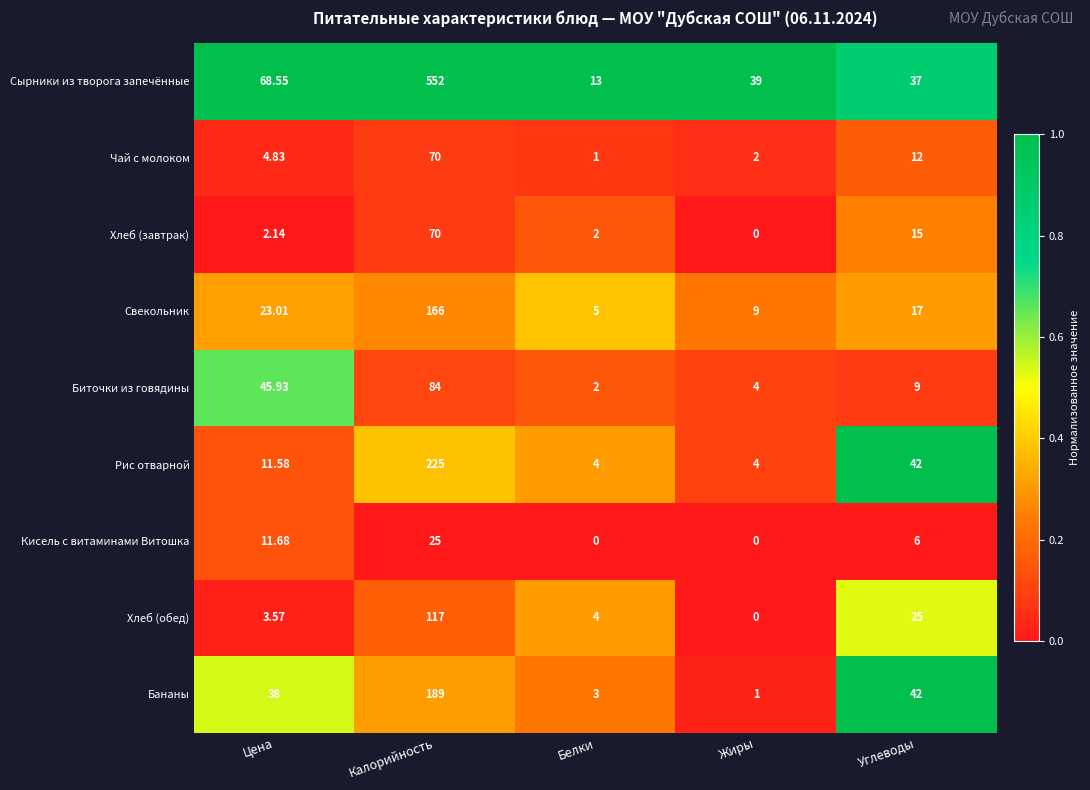

Which series has the widest spread of values?

Сырники из творога запечённые